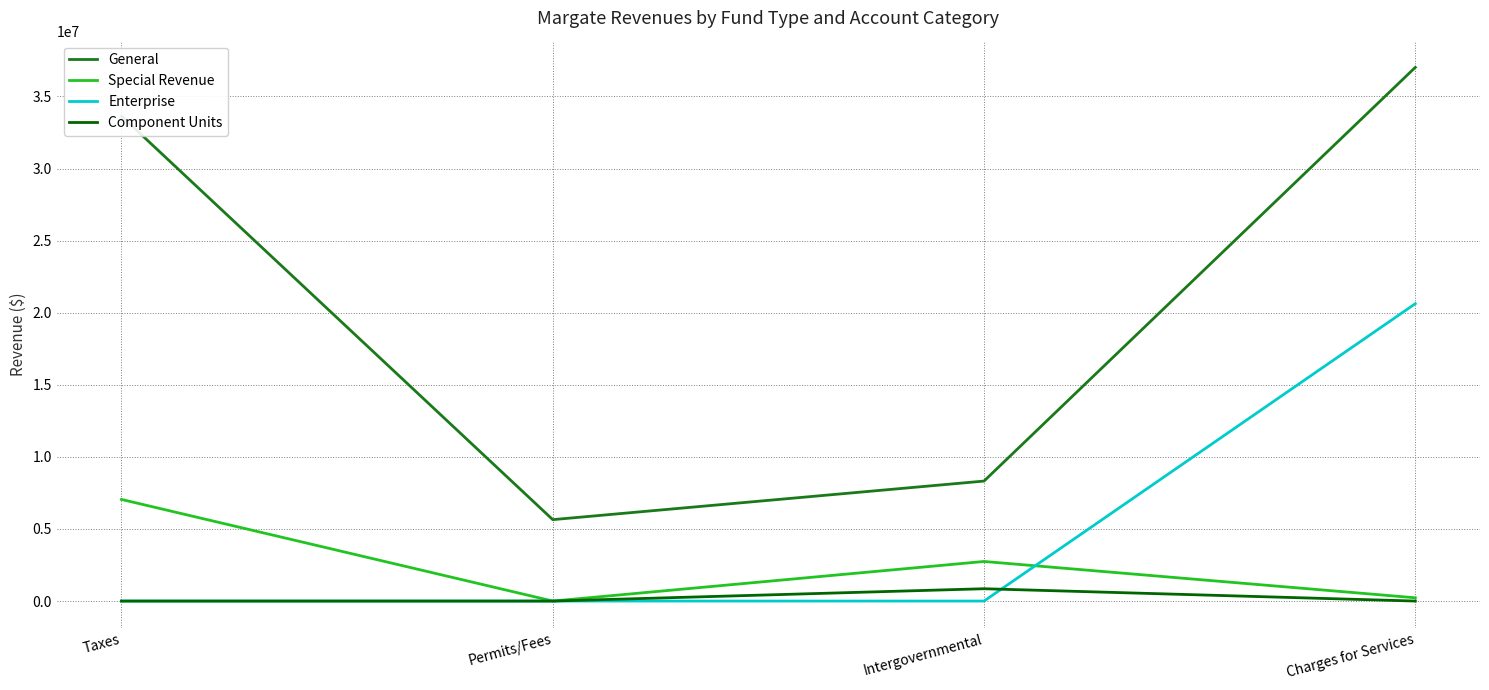

True or false: General and Special Revenue intersect in this chart.

False